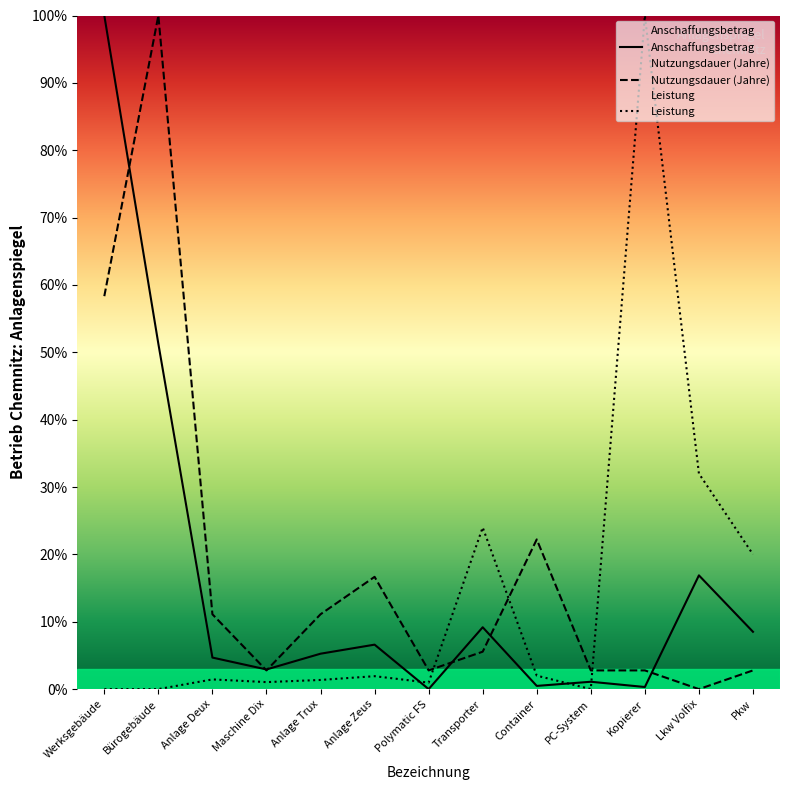

How many data points in Nutzungsdauer (Jahre) are above 5?

7